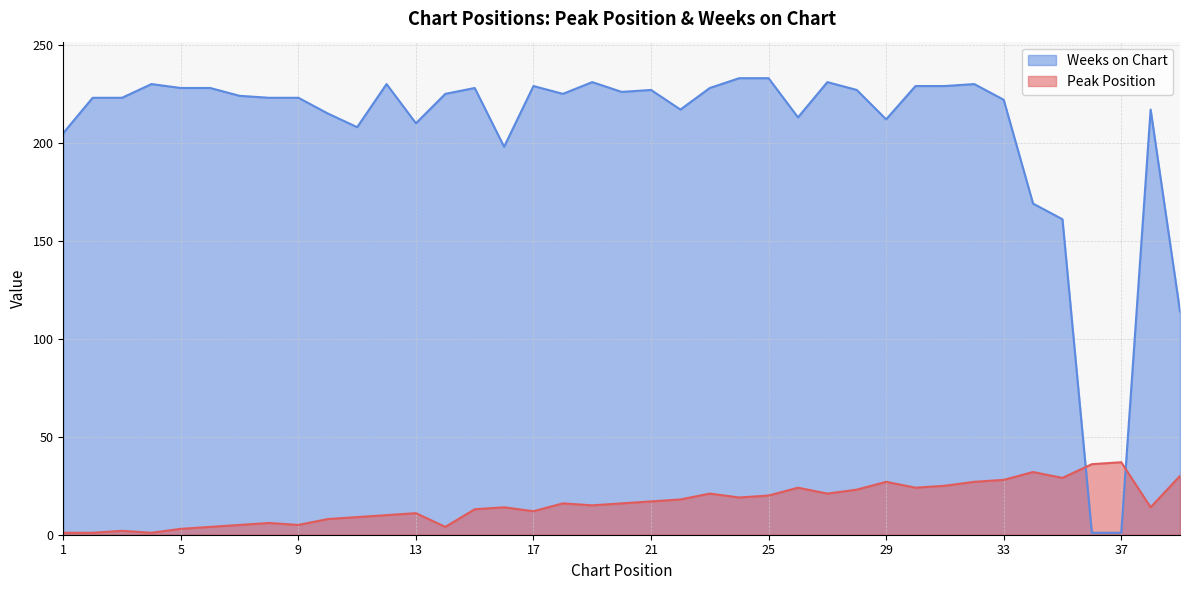

How many distinct data groups are displayed?

2